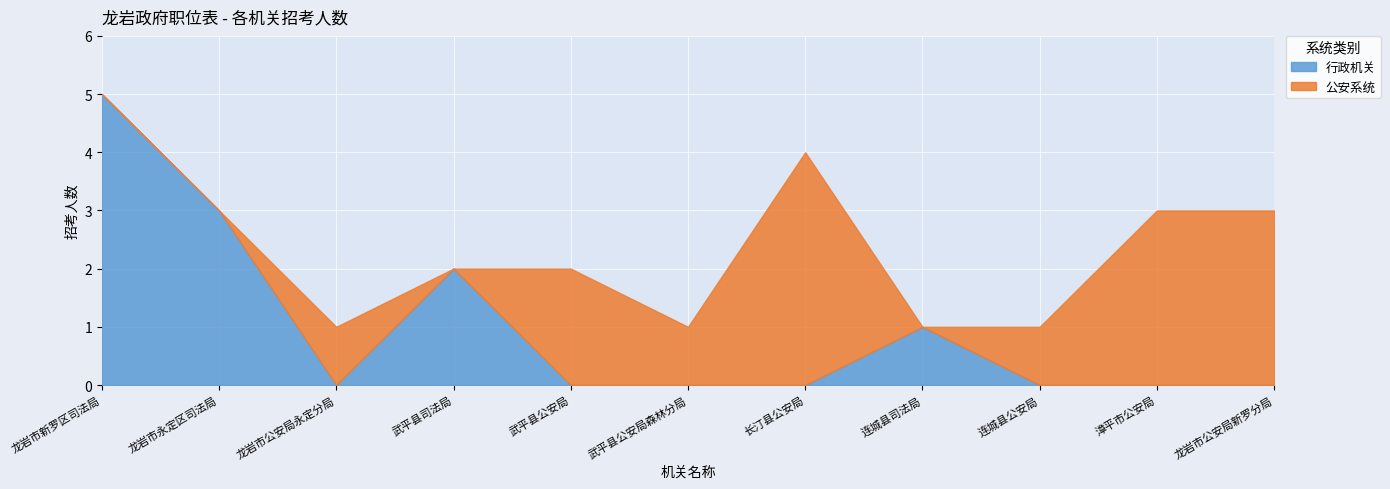

True or false: 公安系统 has more than 1 points higher than both neighbors.

True